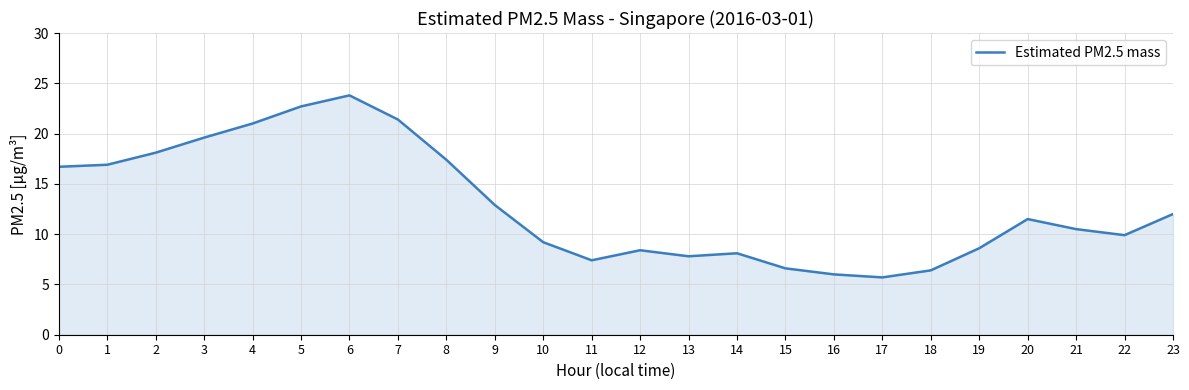

What is the difference between the maximum and minimum values?

18.1